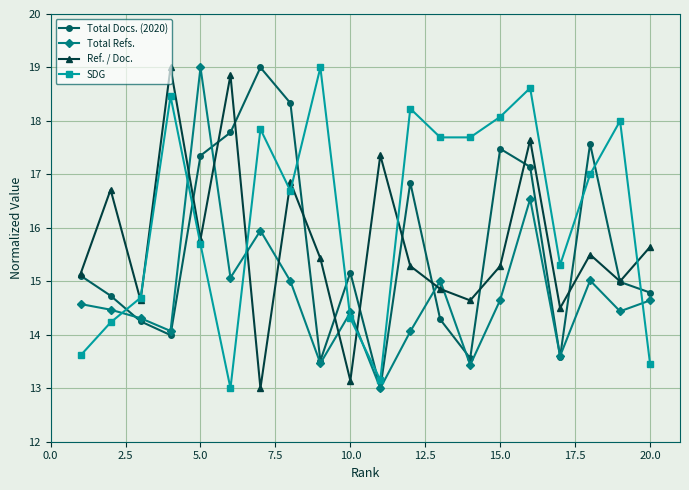

What is the maximum value for Ref. / Doc.?

19.0